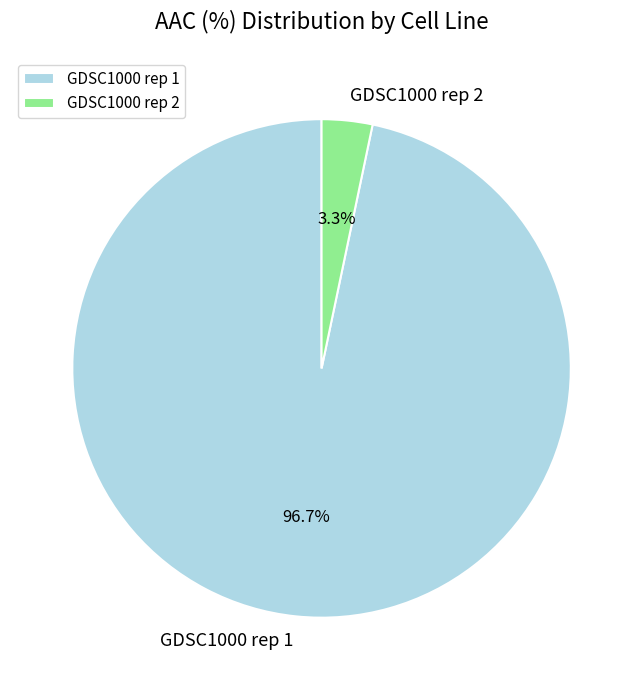

How many segments does this pie chart have?

2